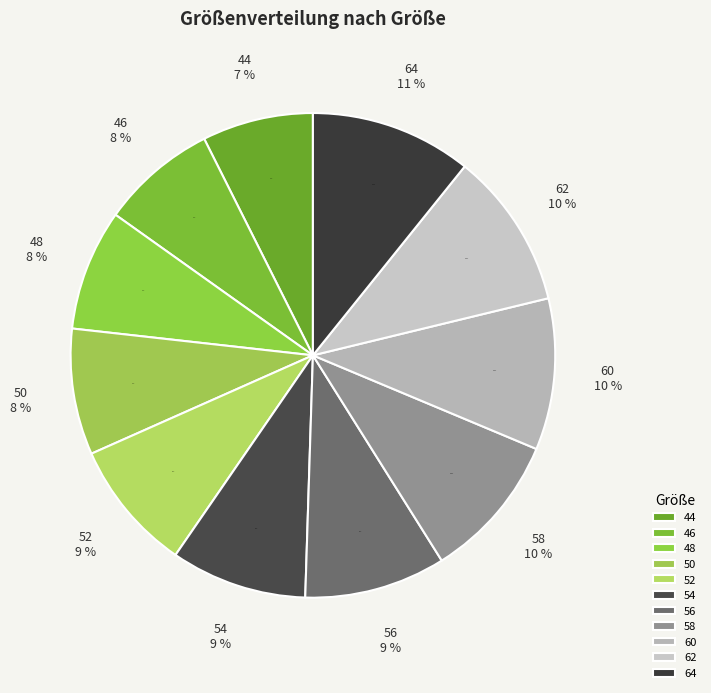

How many segments does this pie chart have?

11